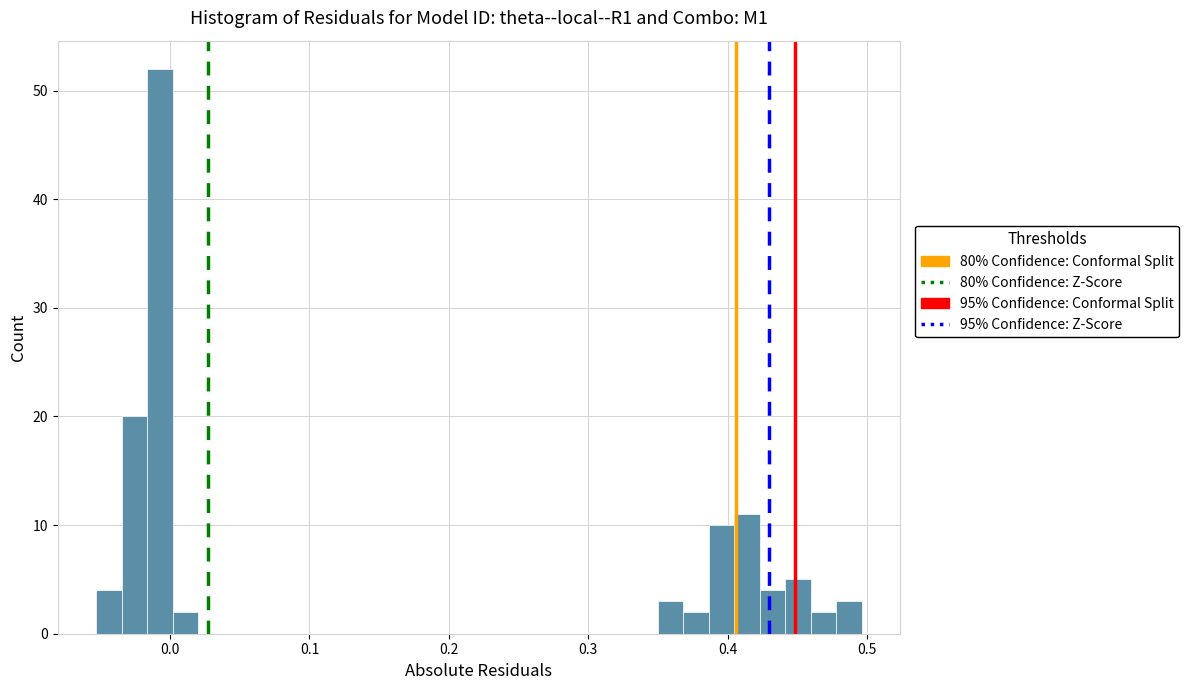

Around what value on the x-axis is the tallest bar? Give the approximate position of its centre, as read against the axis.

-0.01